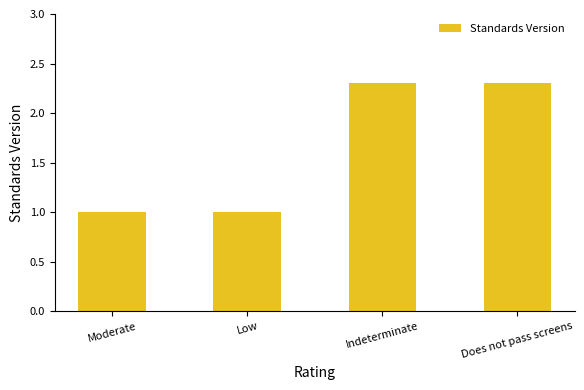

What is the label of the 2nd bar from the left?

Low